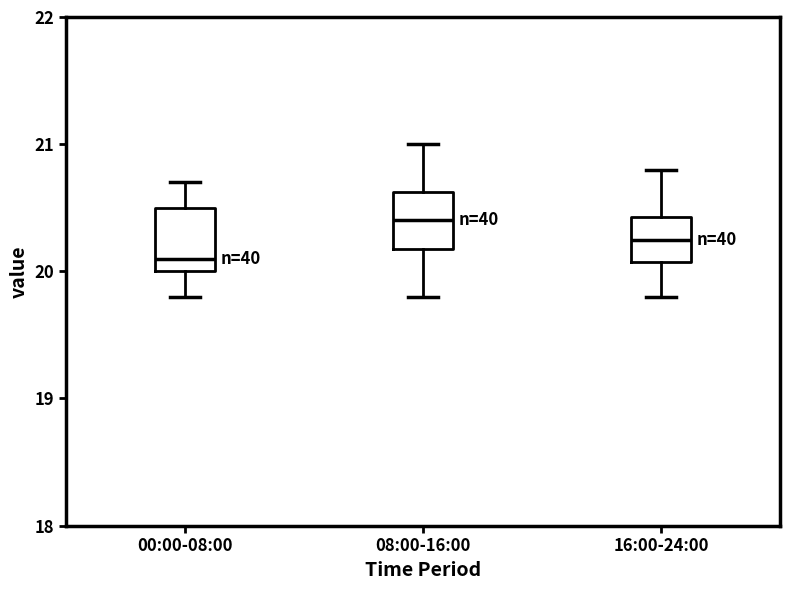

Where does the upper whisker of the box for 16:00-24:00 end on the y-axis? The values are not printed on the chart, so give them approximately, as read against the axis.

20.8